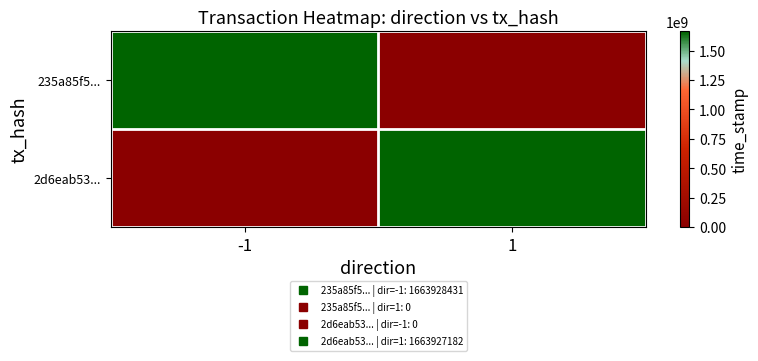

At how many categories does at least one series exceed 254384574?

2